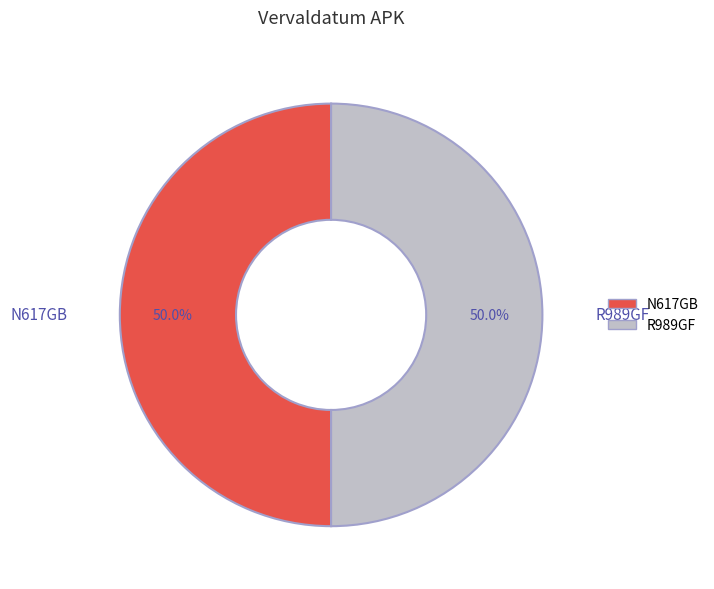

Approximately how many times larger is the value at N617GB compared to R989GF?

1.0